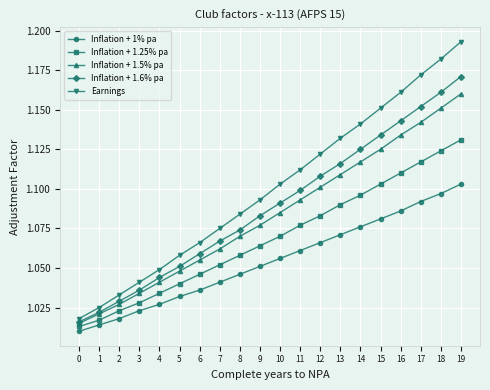

At which category is the sum across all series the highest?

19